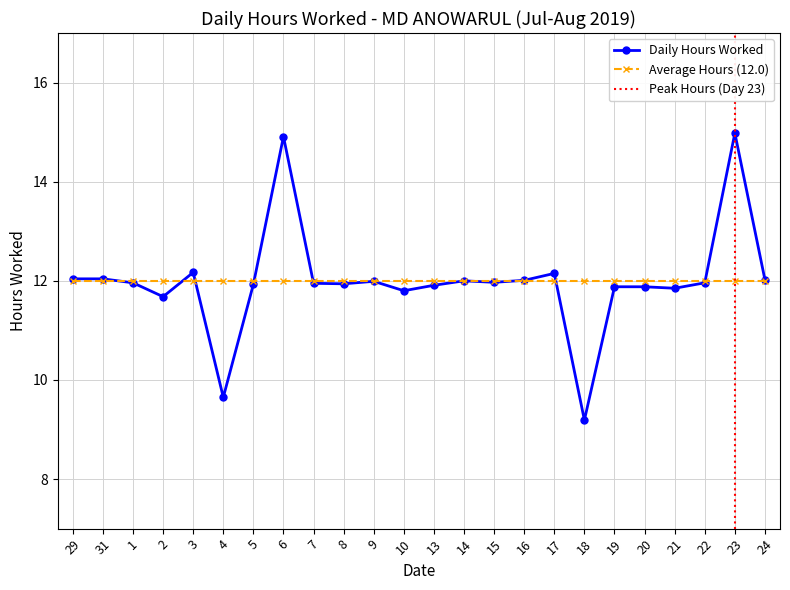

Rank the categories by value from highest to lowest.

23, 6, 3, 17, 29, 31, 24, 16, 14, 9, 15, 1, 22, 7, 8, 5, 13, 19, 20, 21, 10, 2, 4, 18